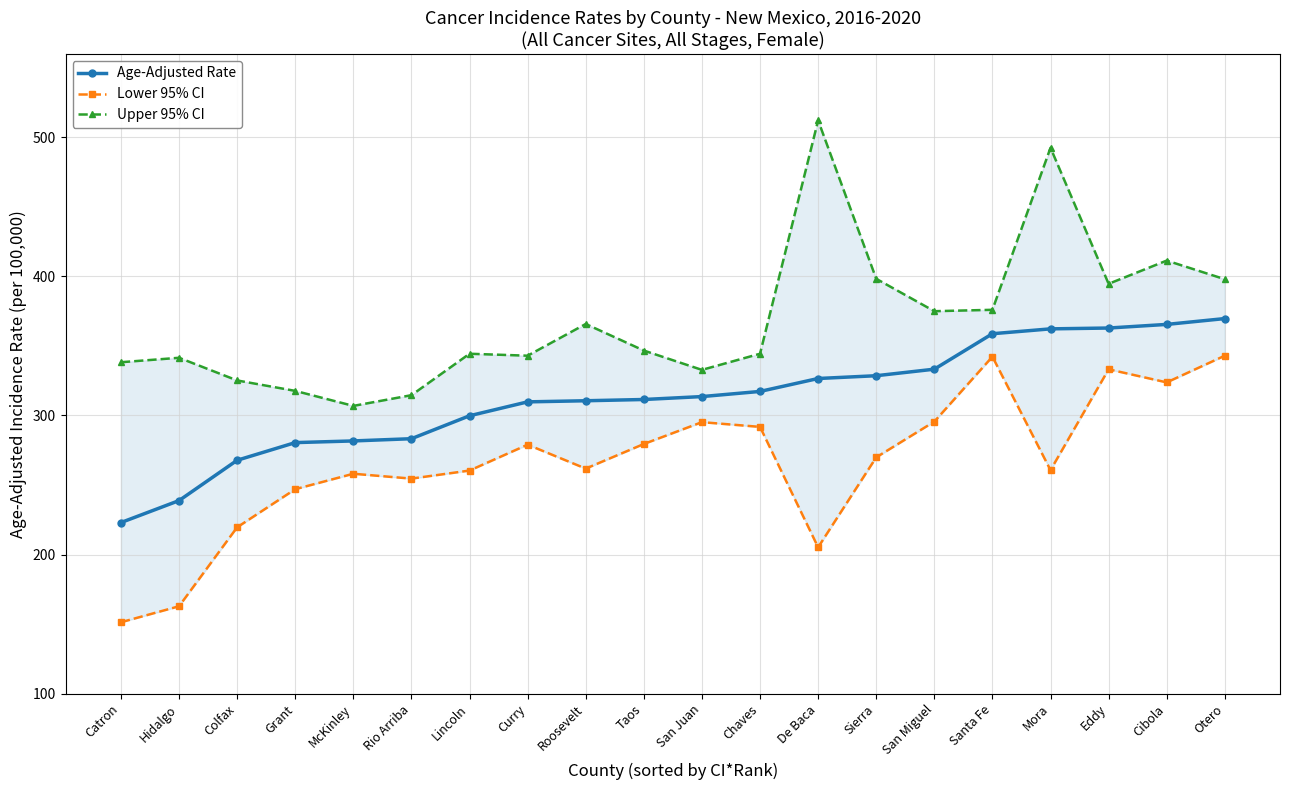

What is the difference between the highest and lowest values at Otero?

55.0